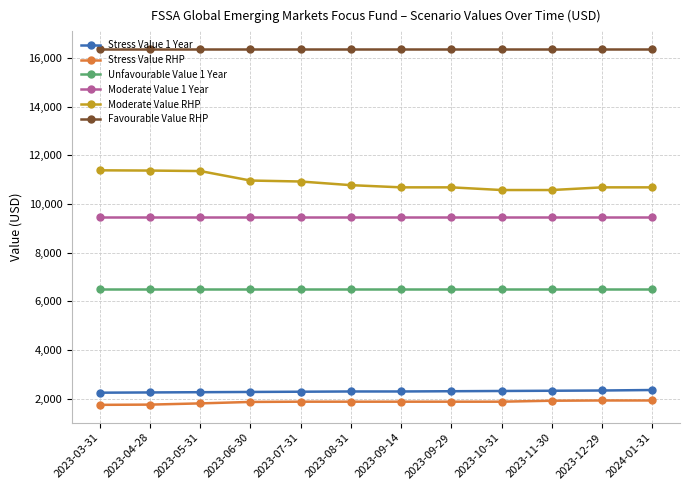

How many lines are shown in the chart?

6